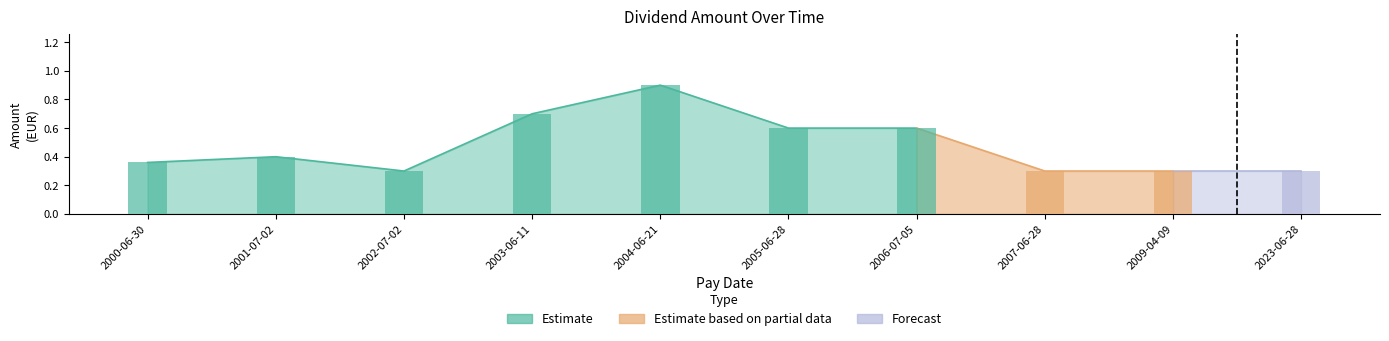

True or false: the data shows 0.4 at 2002-07-02.

False